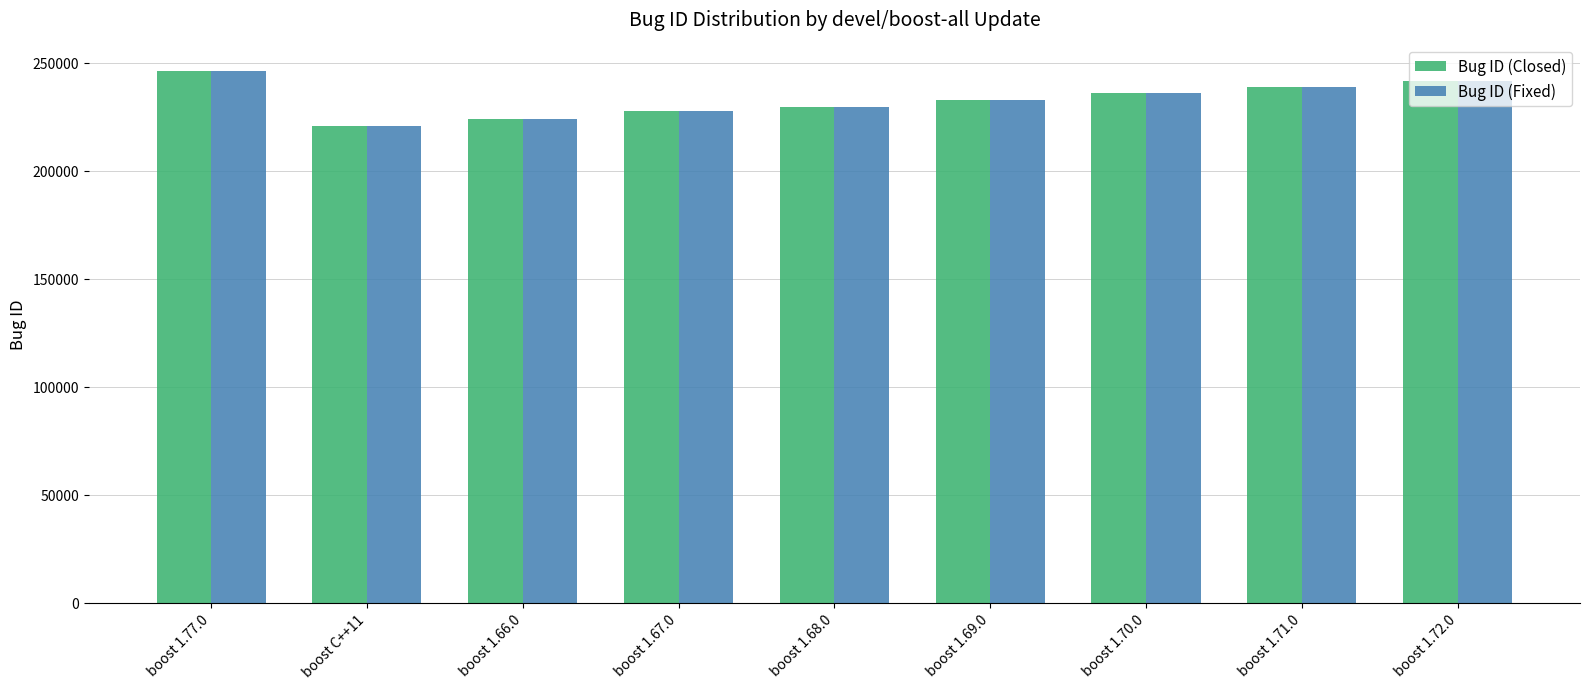

Does the chart contain stacked bars?

No